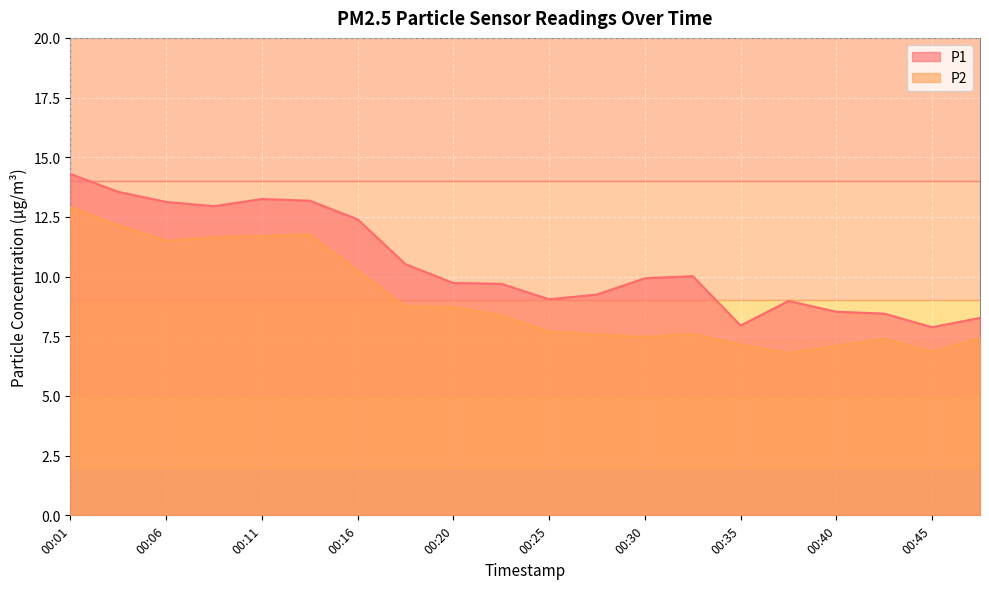

Which series has the largest total across all categories?

P1